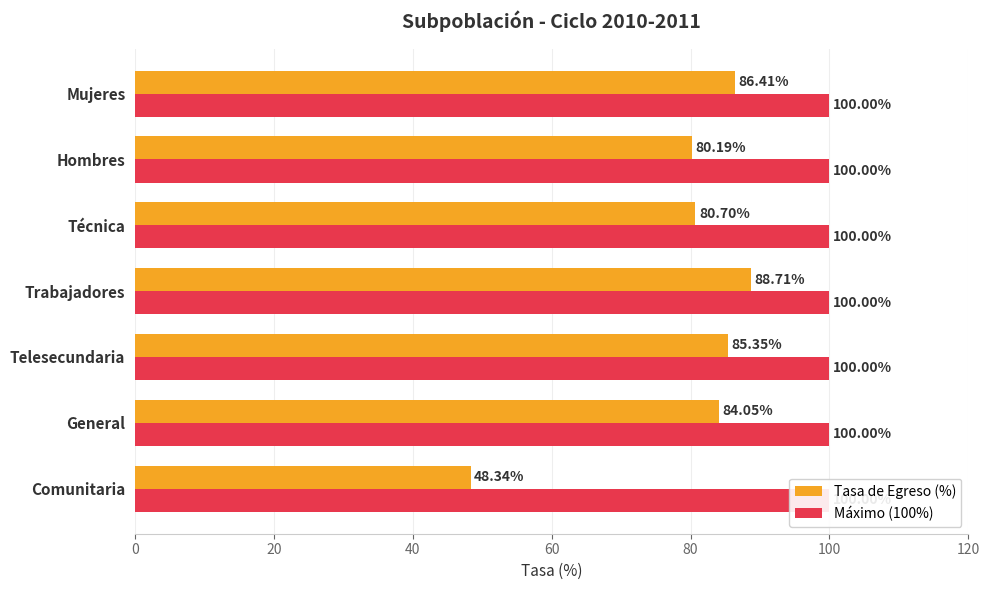

Is it true that Tasa de Egreso (%) equals 59.3 at Trabajadores?

False